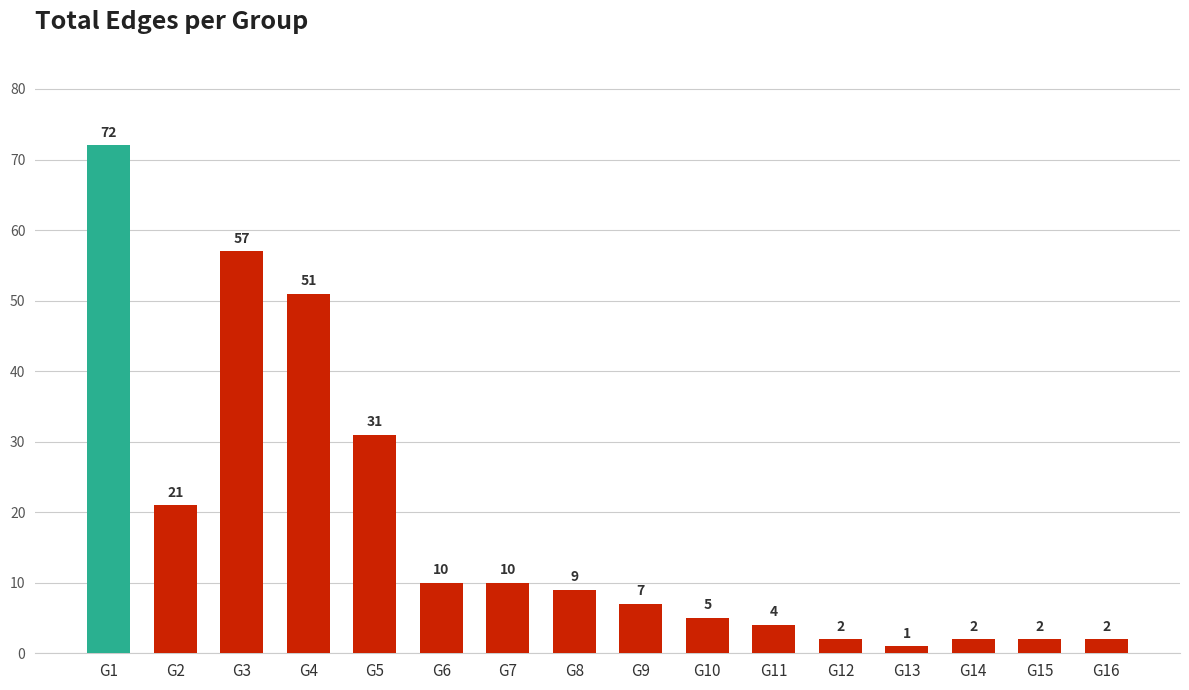

Reading left to right, transcribe all the data shown in this chart.

72	21	57	51	31	10	10	9	7	5	4	2	1	2	2	2